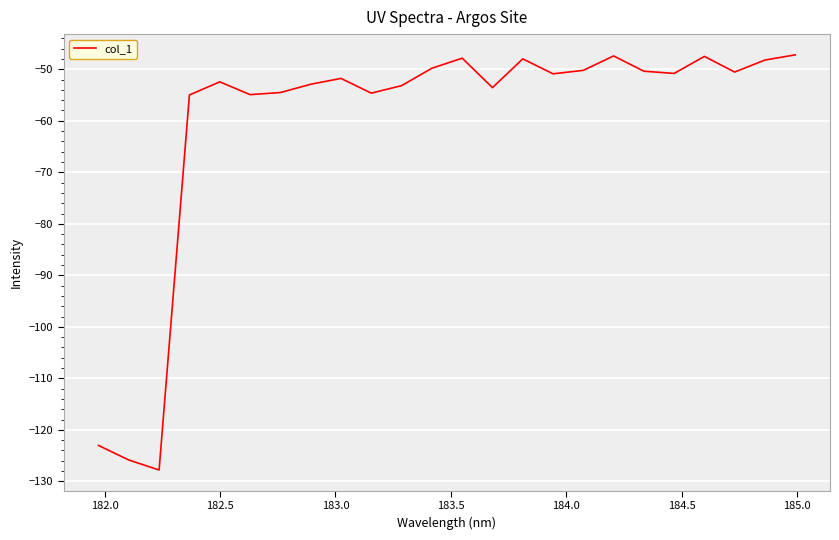

What is the minimum value shown in the chart?

-127.8